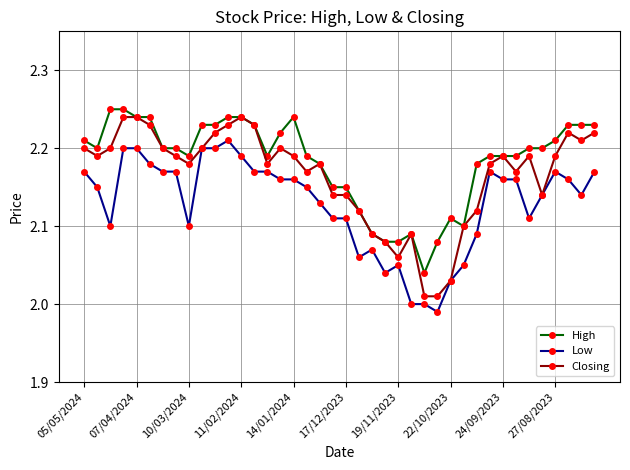

Which series has the widest spread of values?

Closing